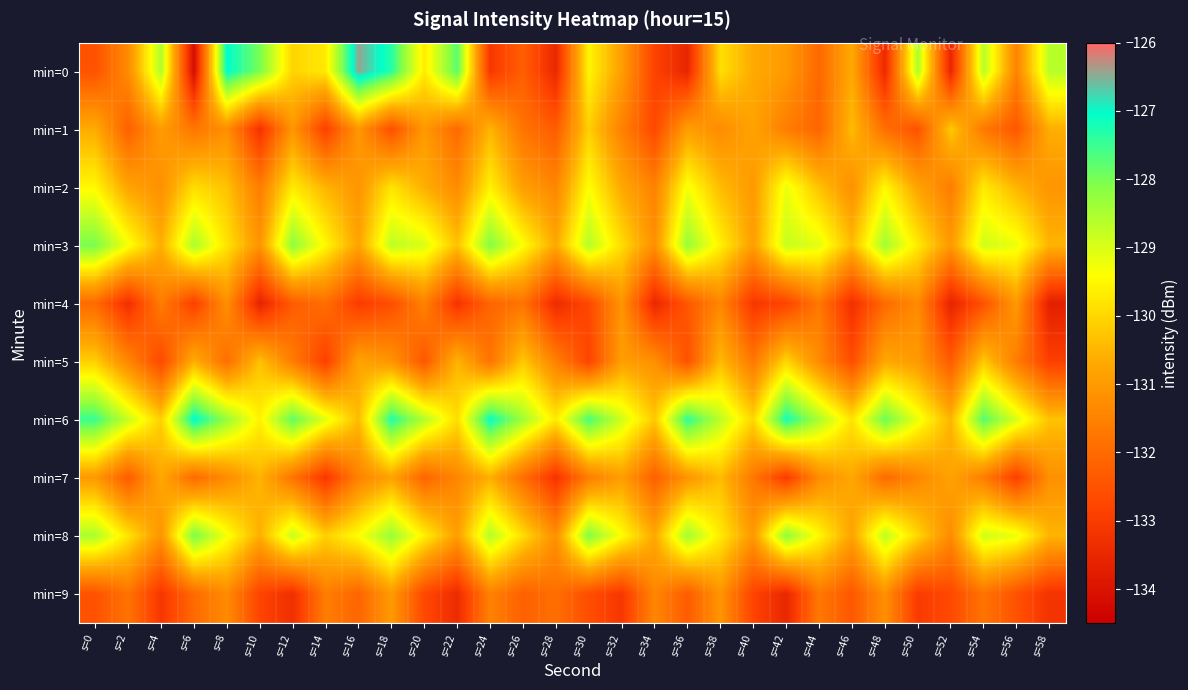

What is the greatest value displayed?

-126.4